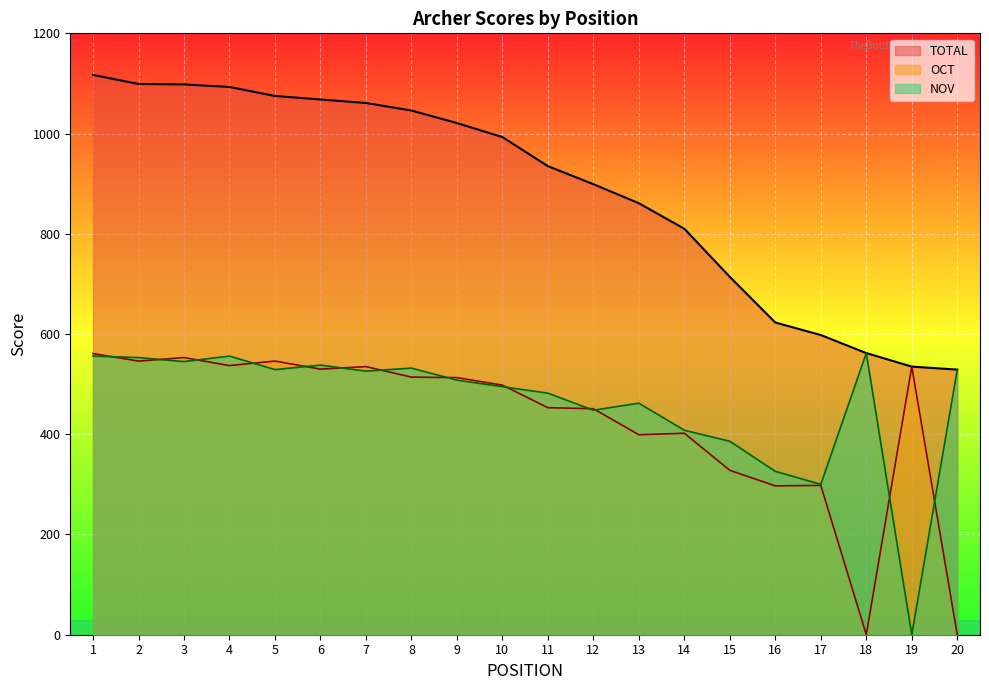

Does the chart display data point markers on the line(s)?

No